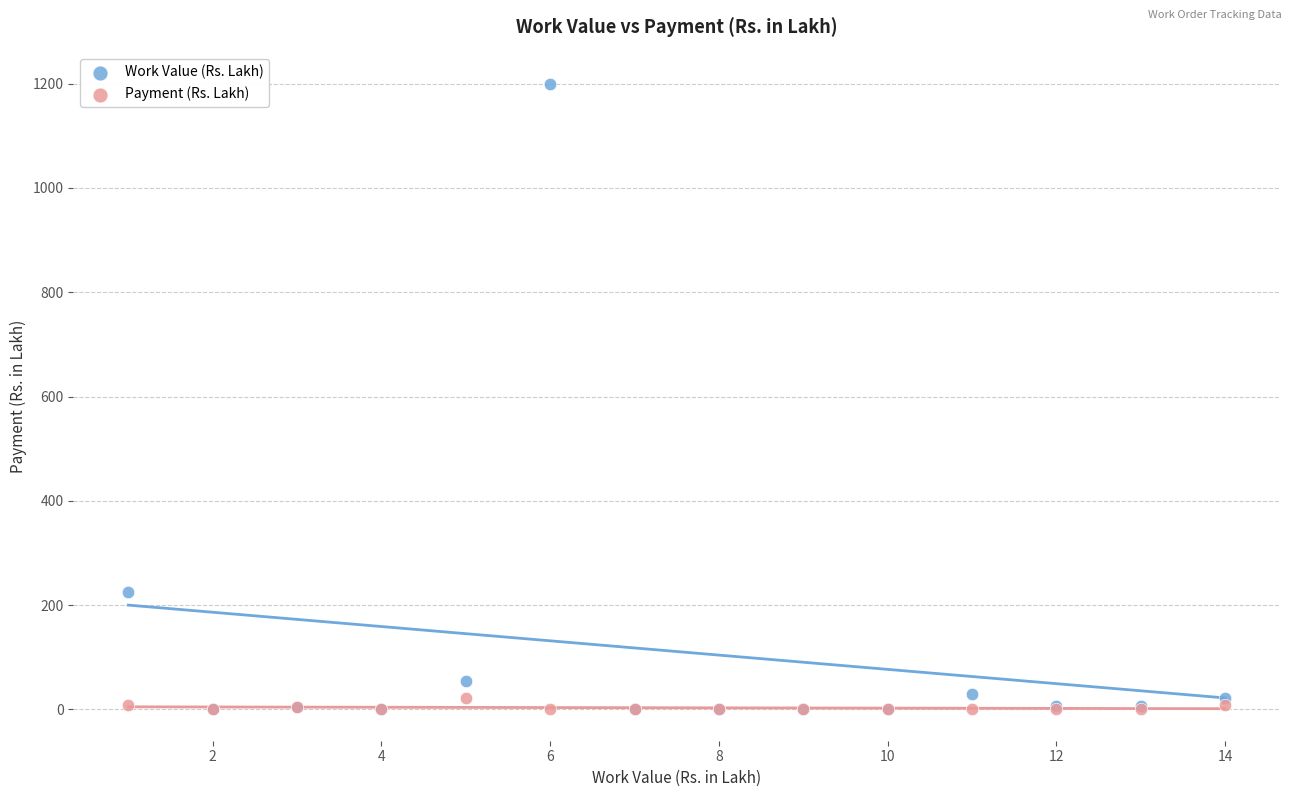

In the Work Value (Rs. Lakh) series, what Y value is closest to 600?

224.9